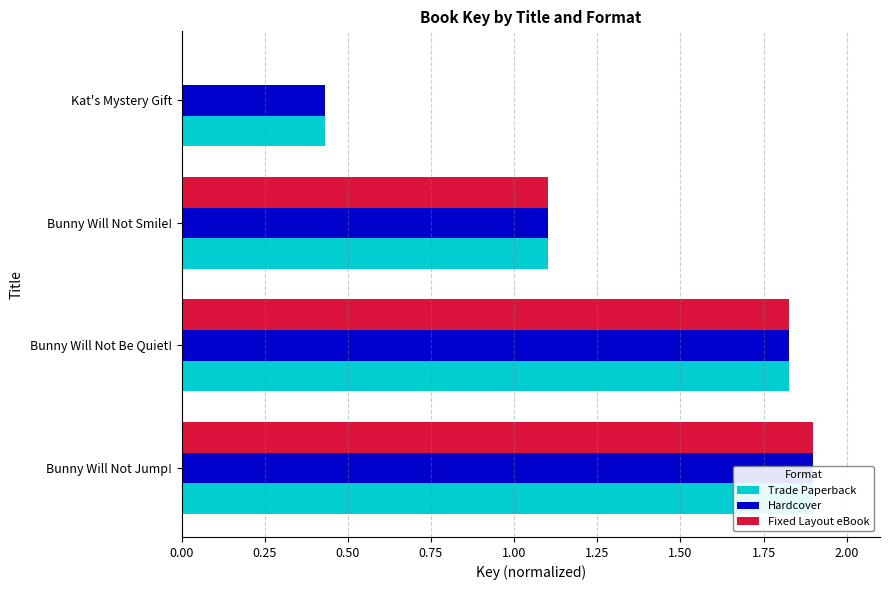

Rank the series at Kat's Mystery Gift from lowest to highest value.

Fixed Layout eBook, Trade Paperback, Hardcover